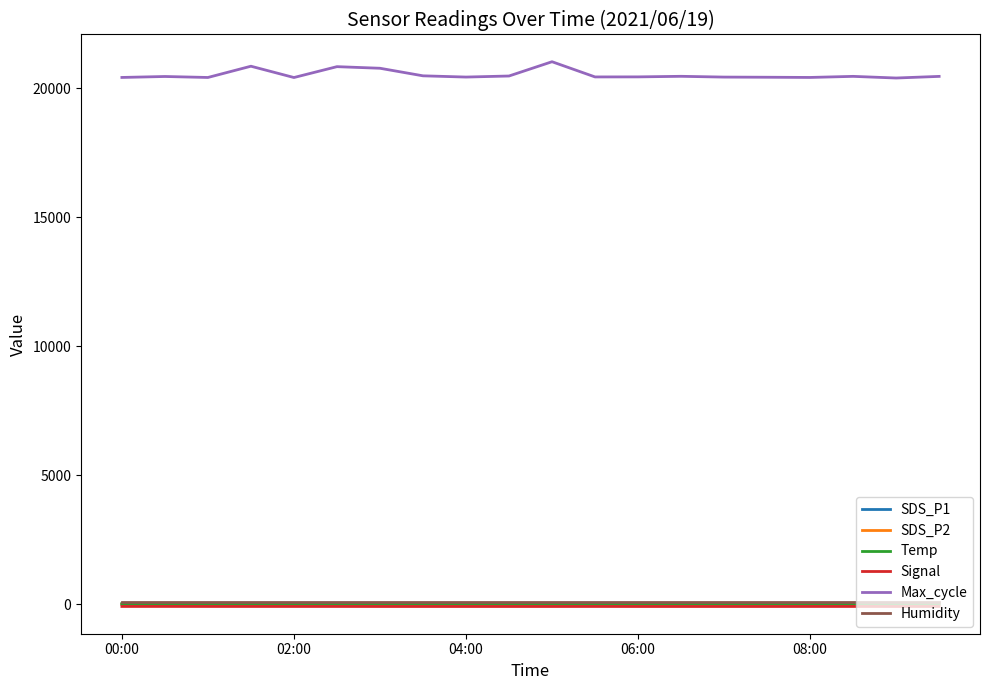

True or false: Humidity and SDS_P1 cross at least once.

False